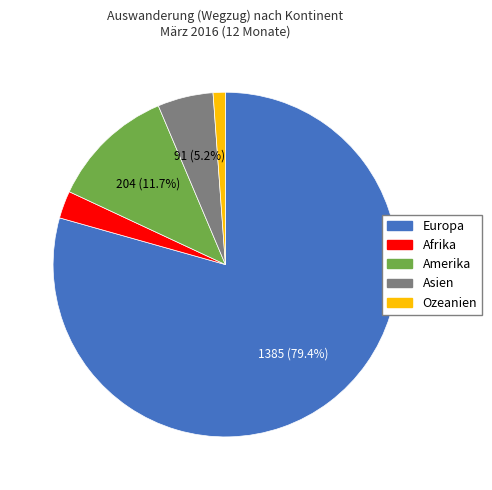

What is the majority slice?

Europa